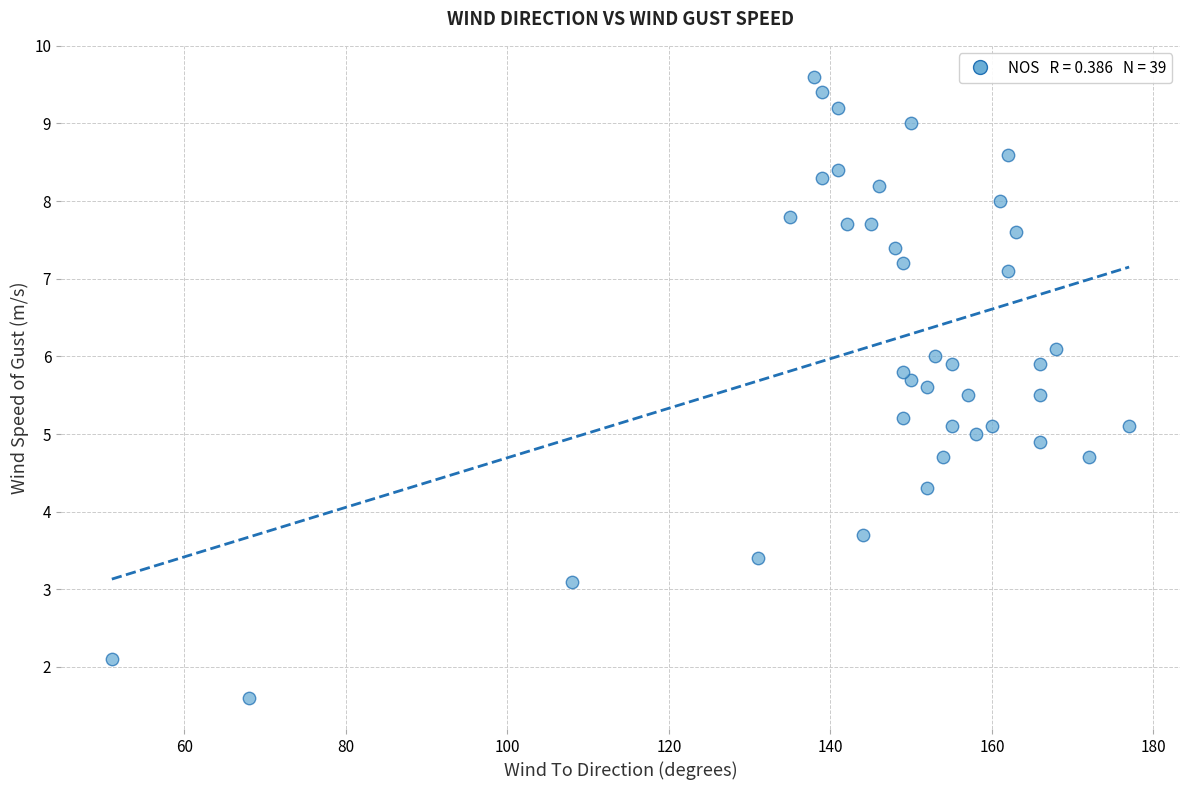

What is the range of X values (max minus min)?

126.0